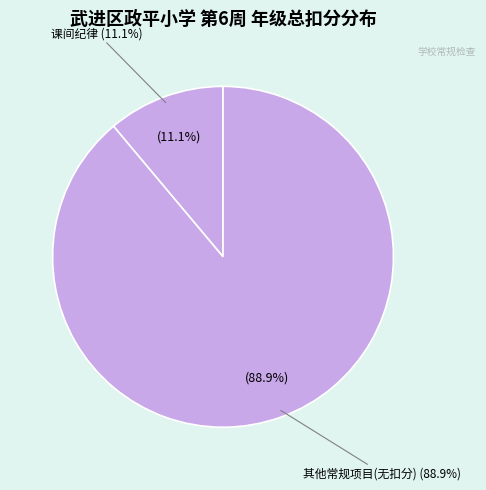

How much of the chart is everything except 早读?

100.0%